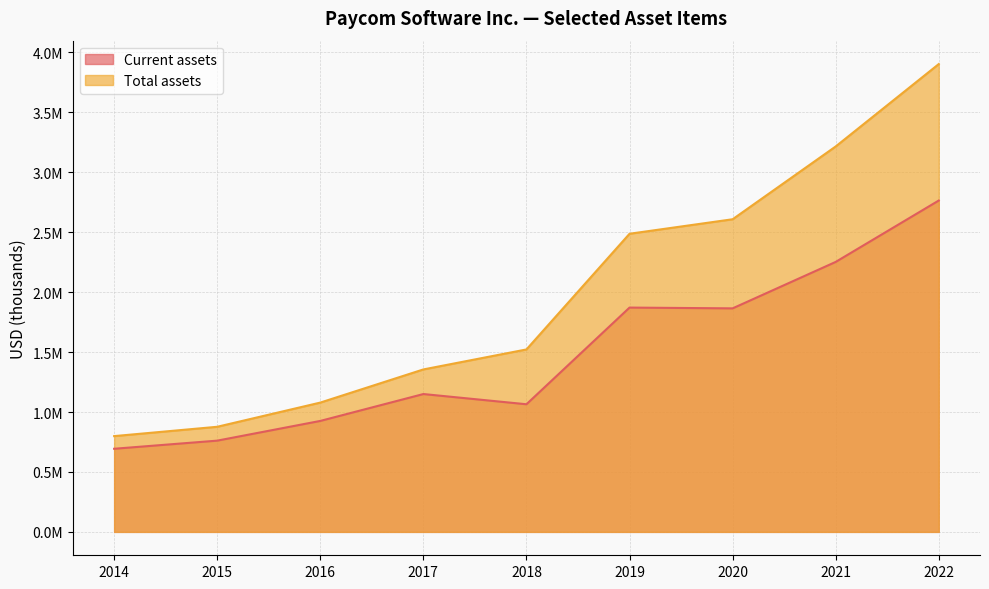

True or false: Total assets has more than 2 interior local peaks.

False